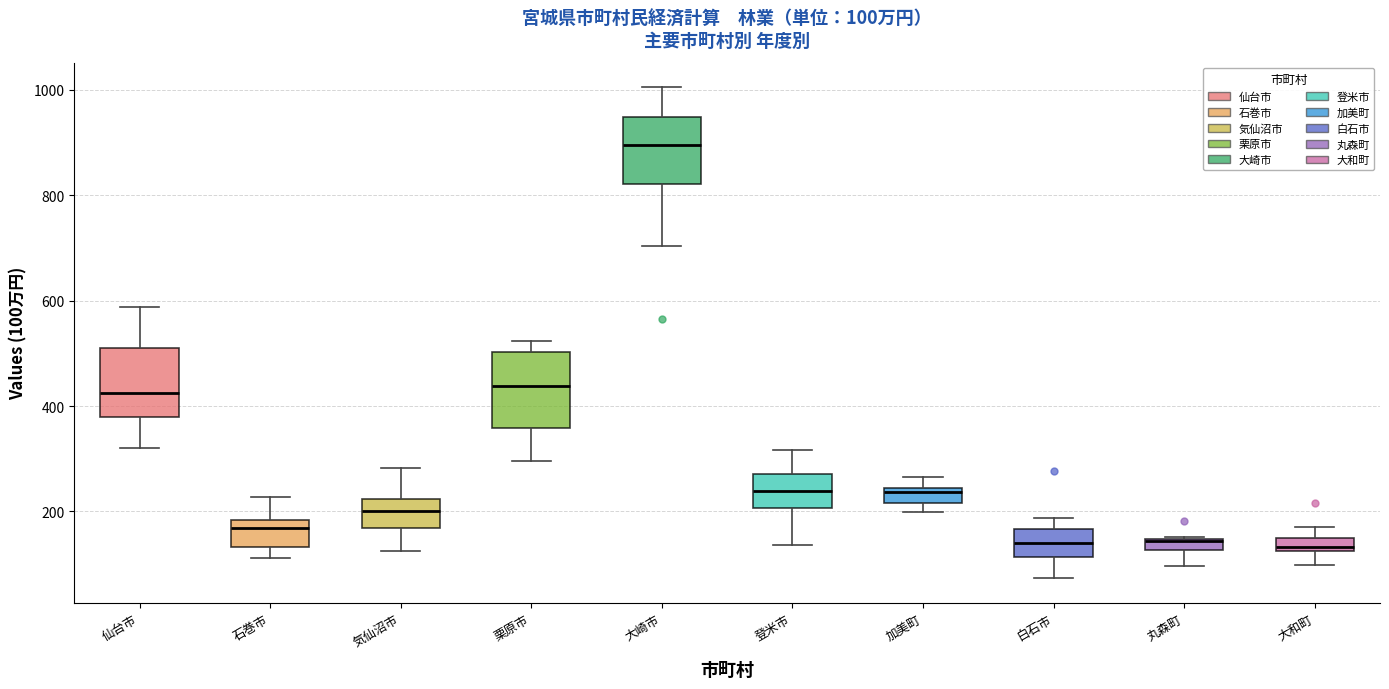

Which box has the highest median line?

大崎市